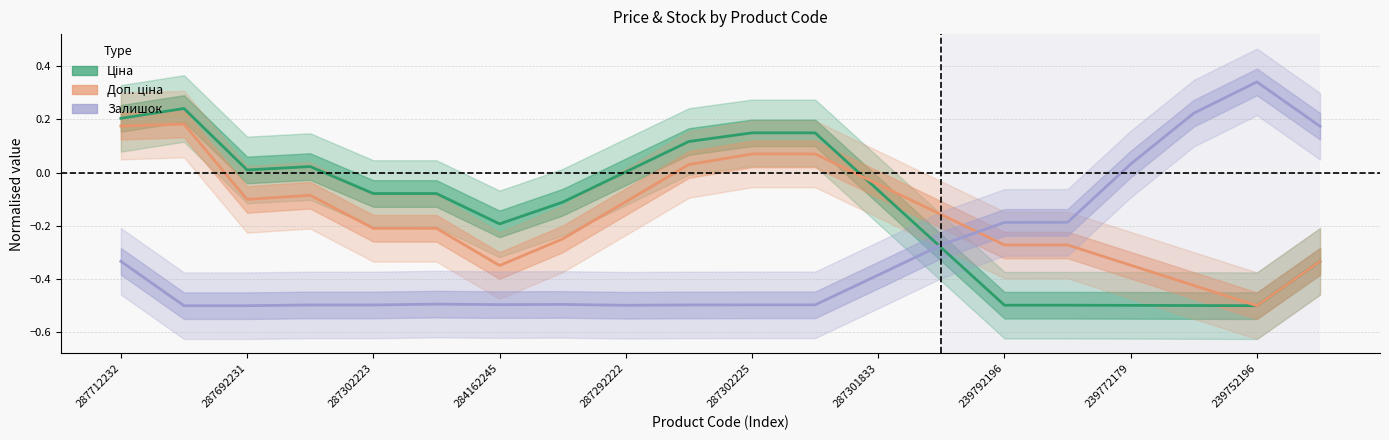

How many positive values does the Залишок series have?

4